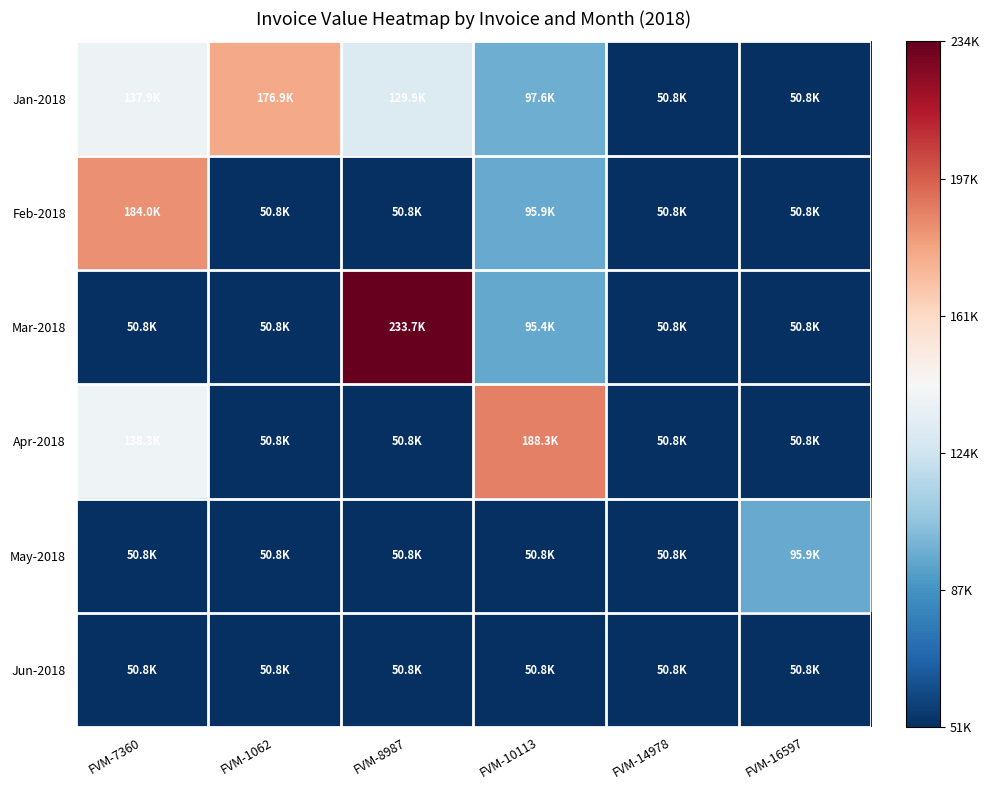

What is the greatest value displayed?

233700